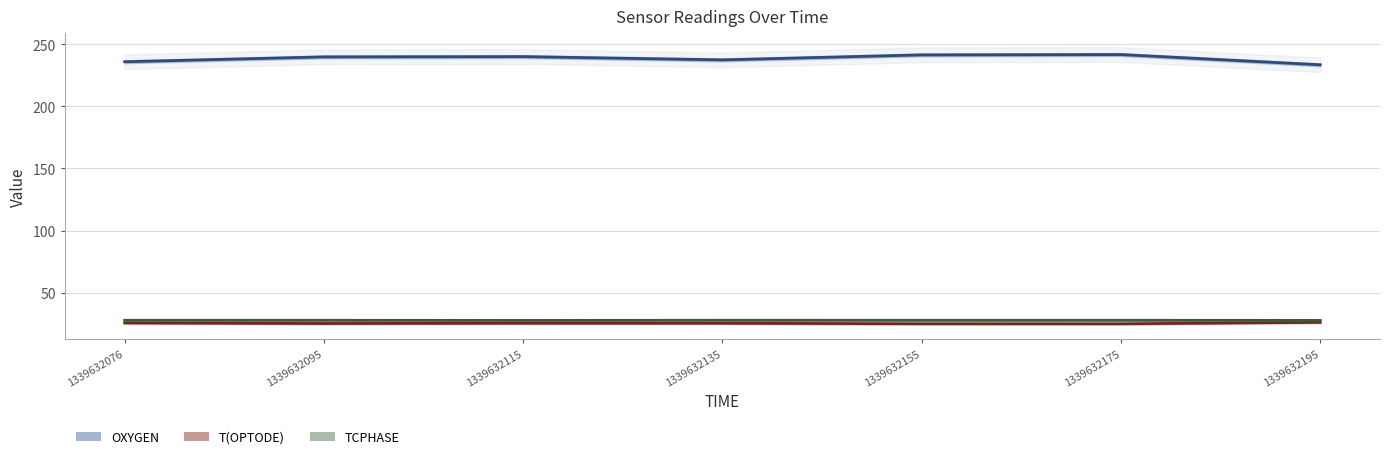

What is the sum of the OXYGEN line values at 1339632135 and 1339632076?

473.5